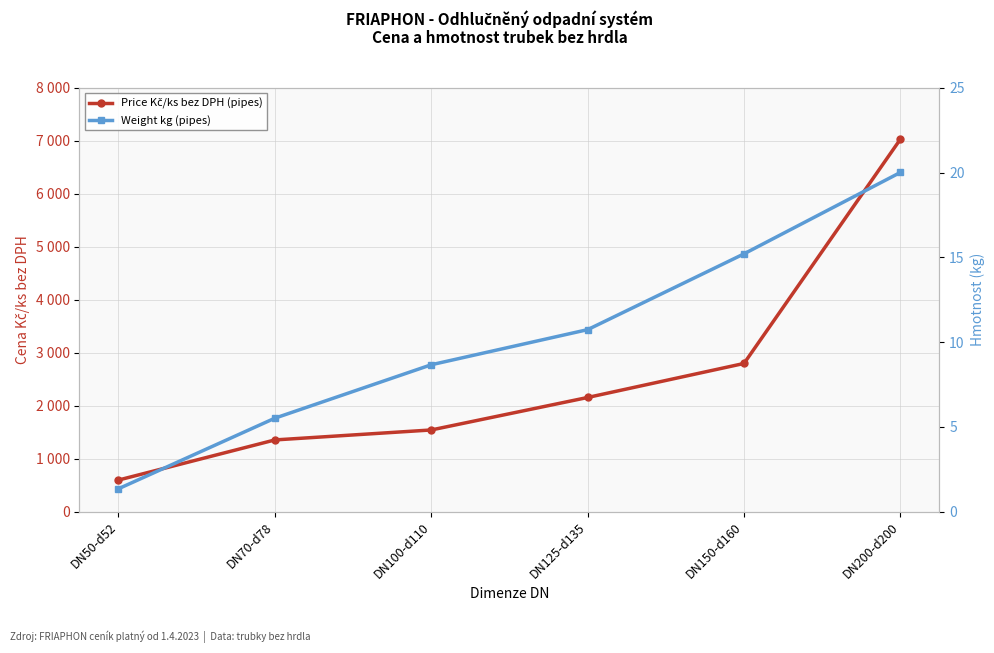

Which label corresponds to the largest value in the chart?

DN200-d200